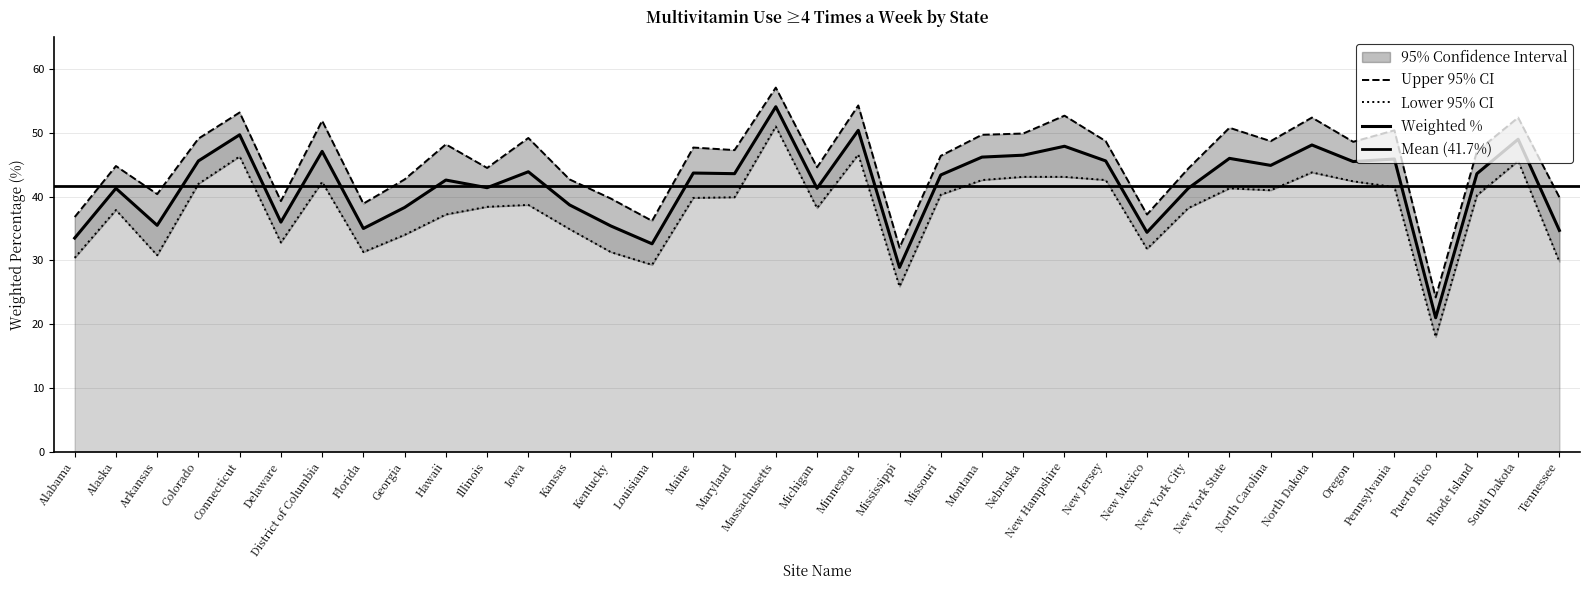

What is the smallest value displayed?

18.0